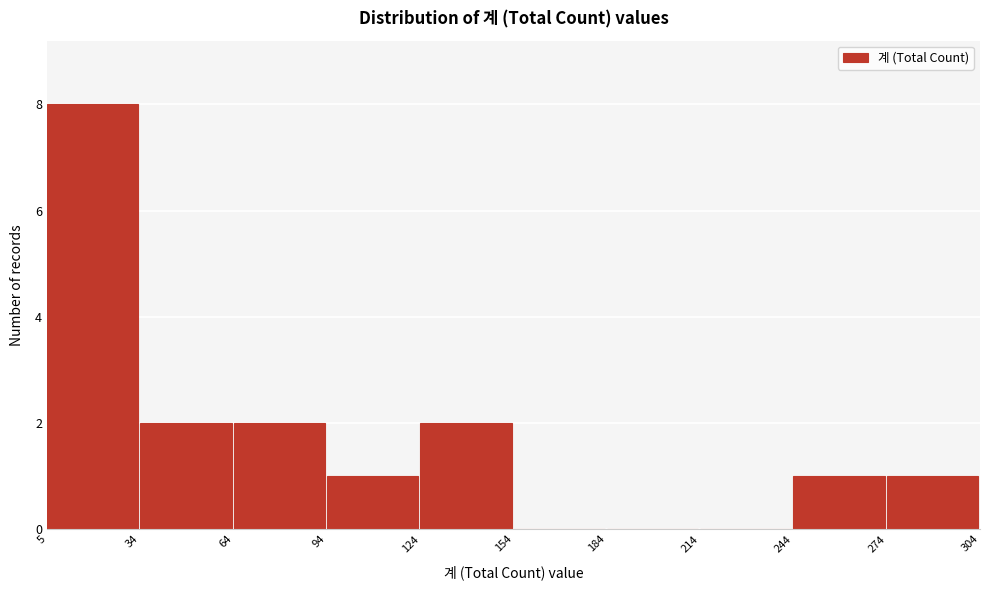

Over which range of the x-axis is the bar tallest?

5 to 34